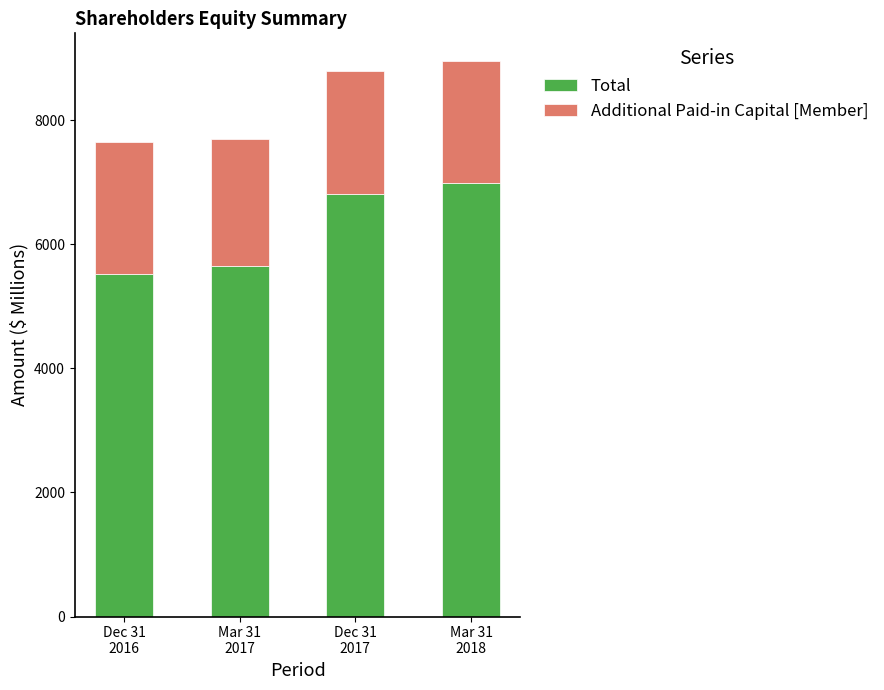

What is the maximum value for Total?

6984.0